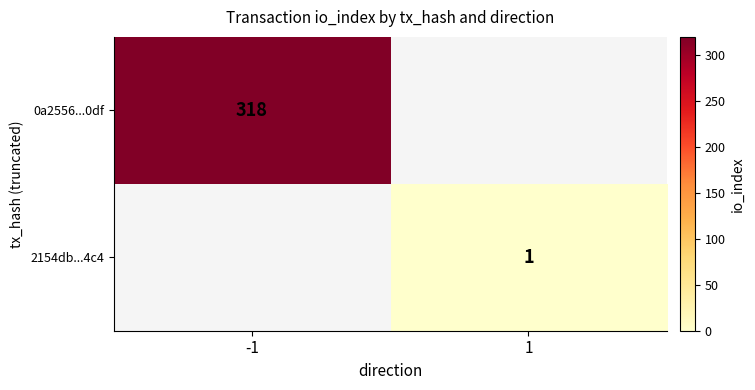

The 0a2556...0df series shows 318 at -1. True or false?

True